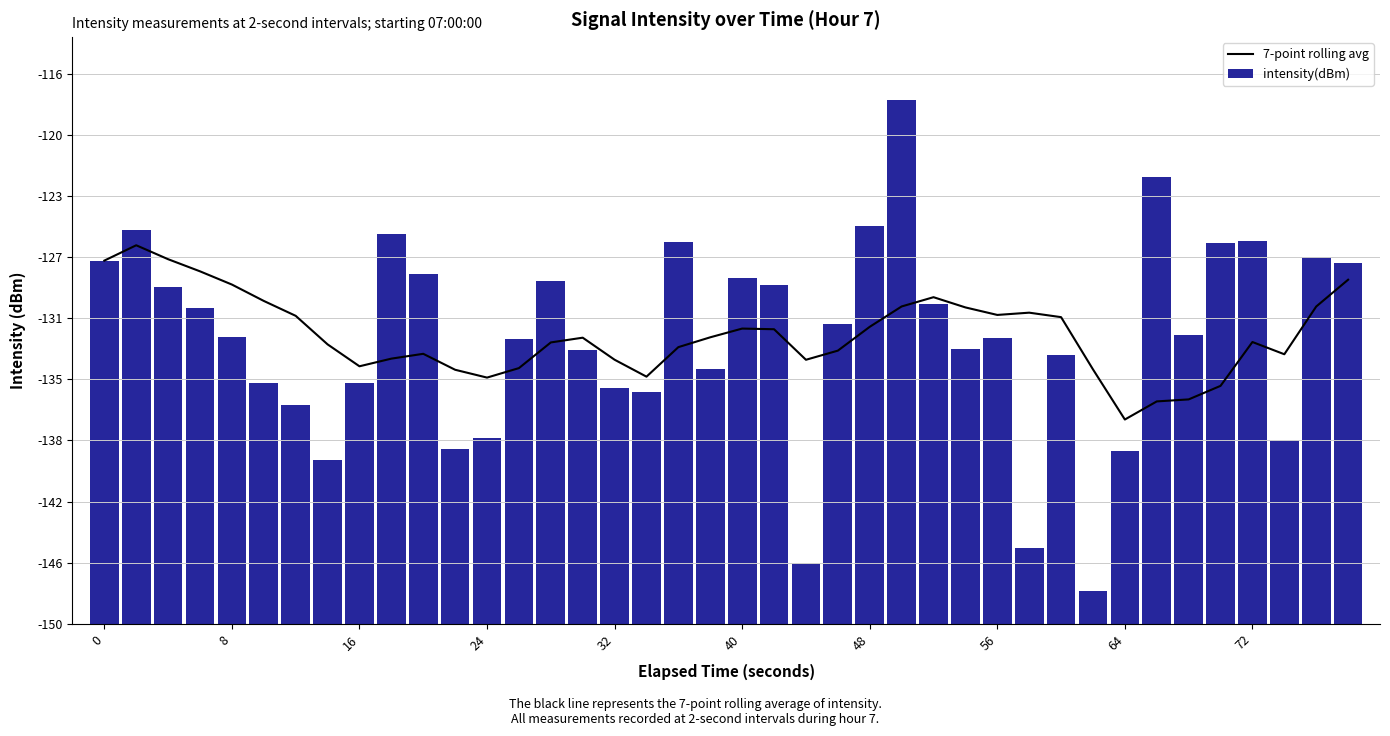

What are all the series names shown in the legend?

7-point rolling avg, intensity(dBm)